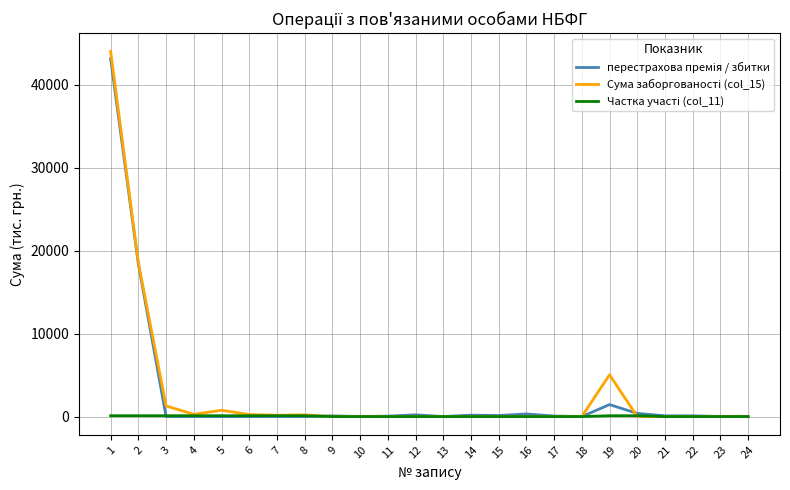

Reading left to right, what are all the values shown in this chart?

перестрахова премія / збитки: 1=43151	2=18376	3=0	4=7	5=0	6=0	7=2	8=0	9=85	10=2	11=48	12=208	13=2	14=167	15=125	16=312	17=60	18=2	19=1440	20=382	21=89	22=89	23=3	24=2
Сума заборгованості (col_15): 1=44009	2=18542	3=1286	4=263	5=761	6=241	7=161	8=205	9=0	10=0	11=0	12=0	13=0	14=0	15=0	16=0	17=0	18=0	19=5040	20=0	21=0	22=0	23=0	24=0
Частка участі (col_11): 1=100	2=100	3=100	4=100	5=100	6=100	7=100	8=100	9=0	10=0	11=0	12=0	13=0	14=0	15=0	16=0	17=0	18=0	19=100	20=100	21=0	22=0	23=0	24=0